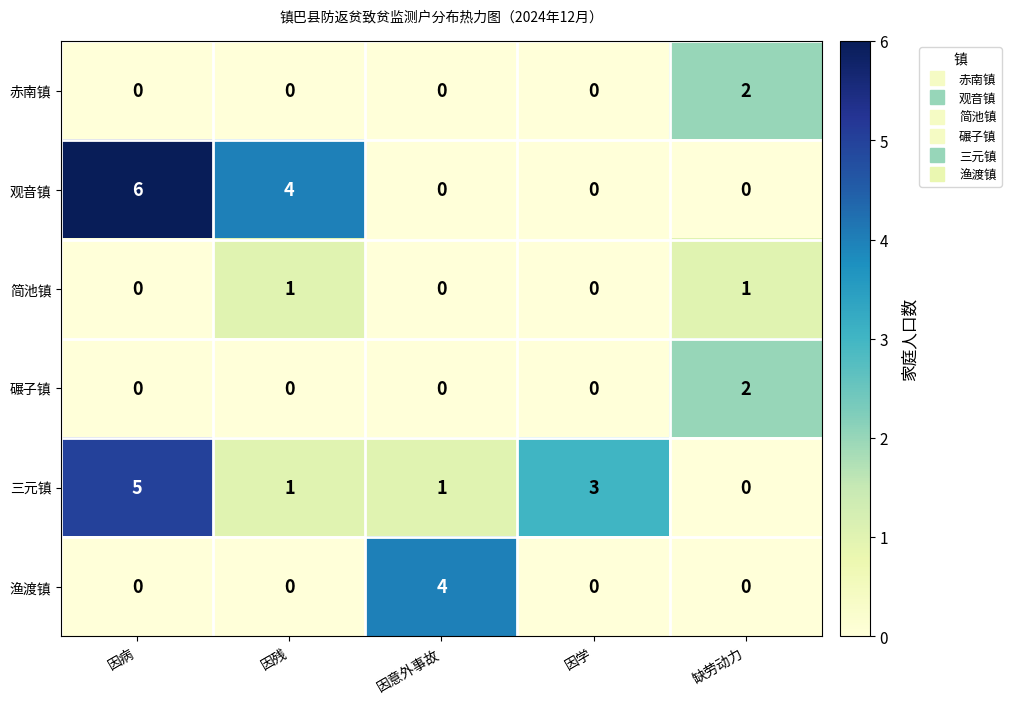

What is the greatest value displayed?

6